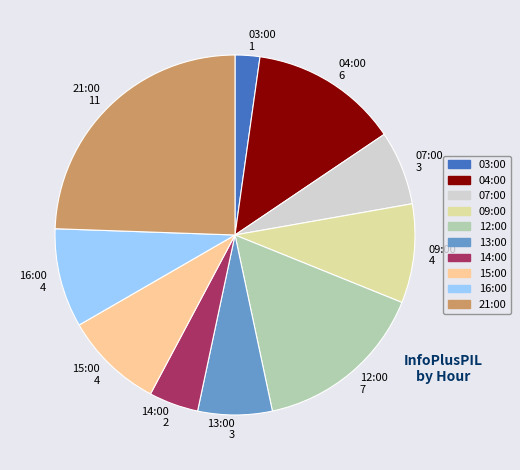

Between 16:00 and 13:00, which is larger?

16:00